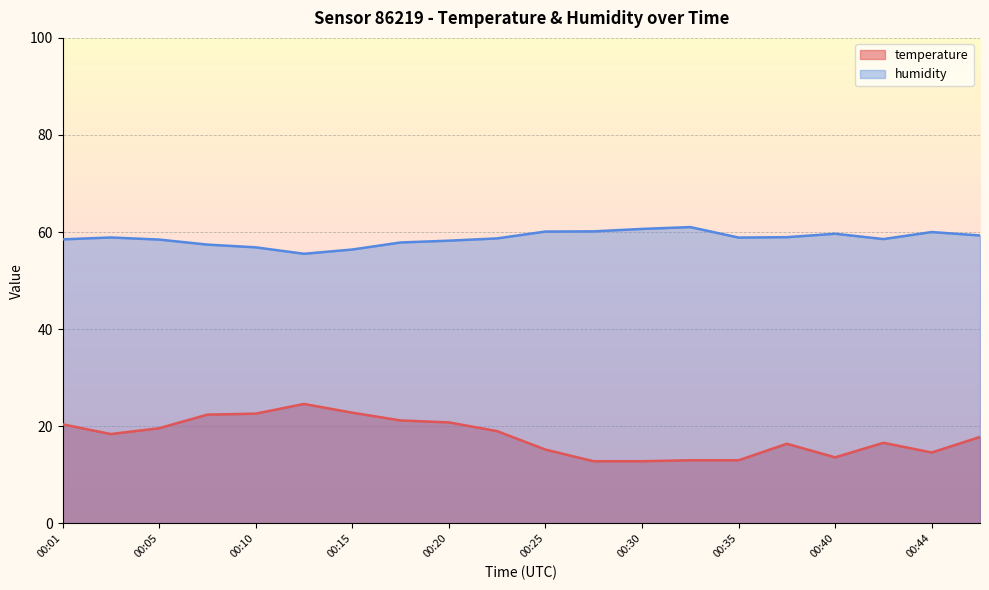

What is the maximum value shown in the chart?

61.0